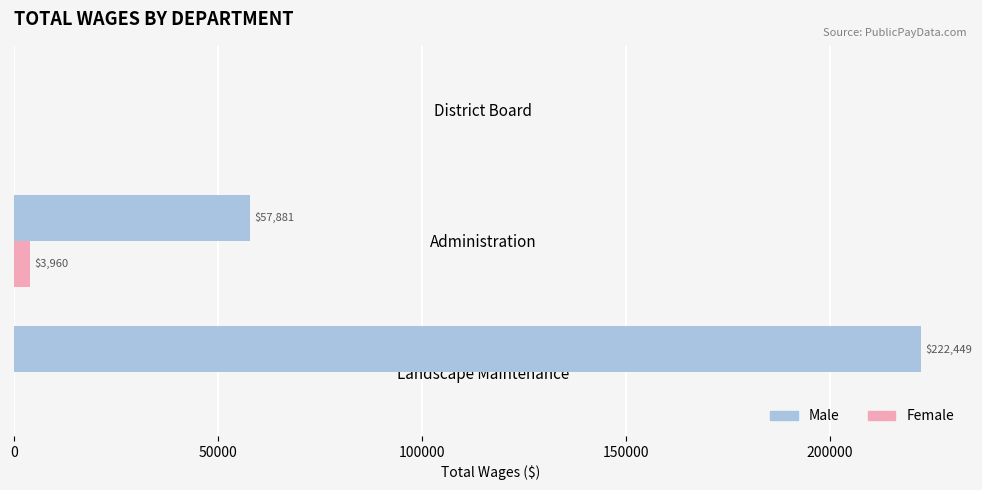

How many values in Female are above zero?

1